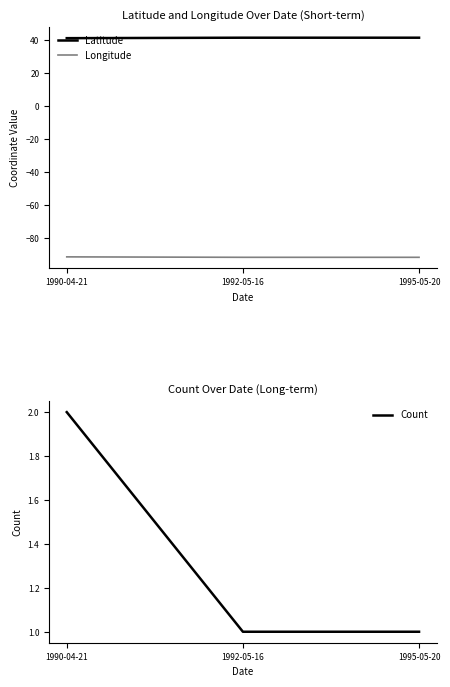

Is the value of Count at 1995-05-20 greater than the value of Latitude at 1992-05-16?

No